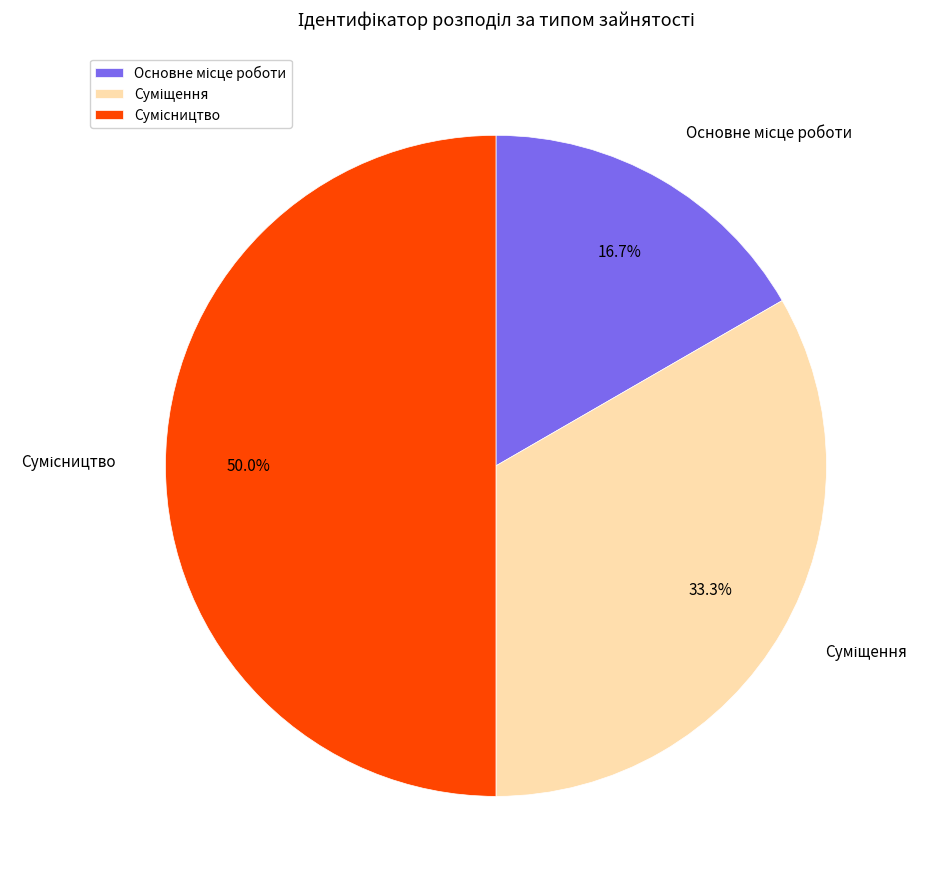

Combined, what portion of the pie is Основне місце роботи and Суміщення?

50.0%